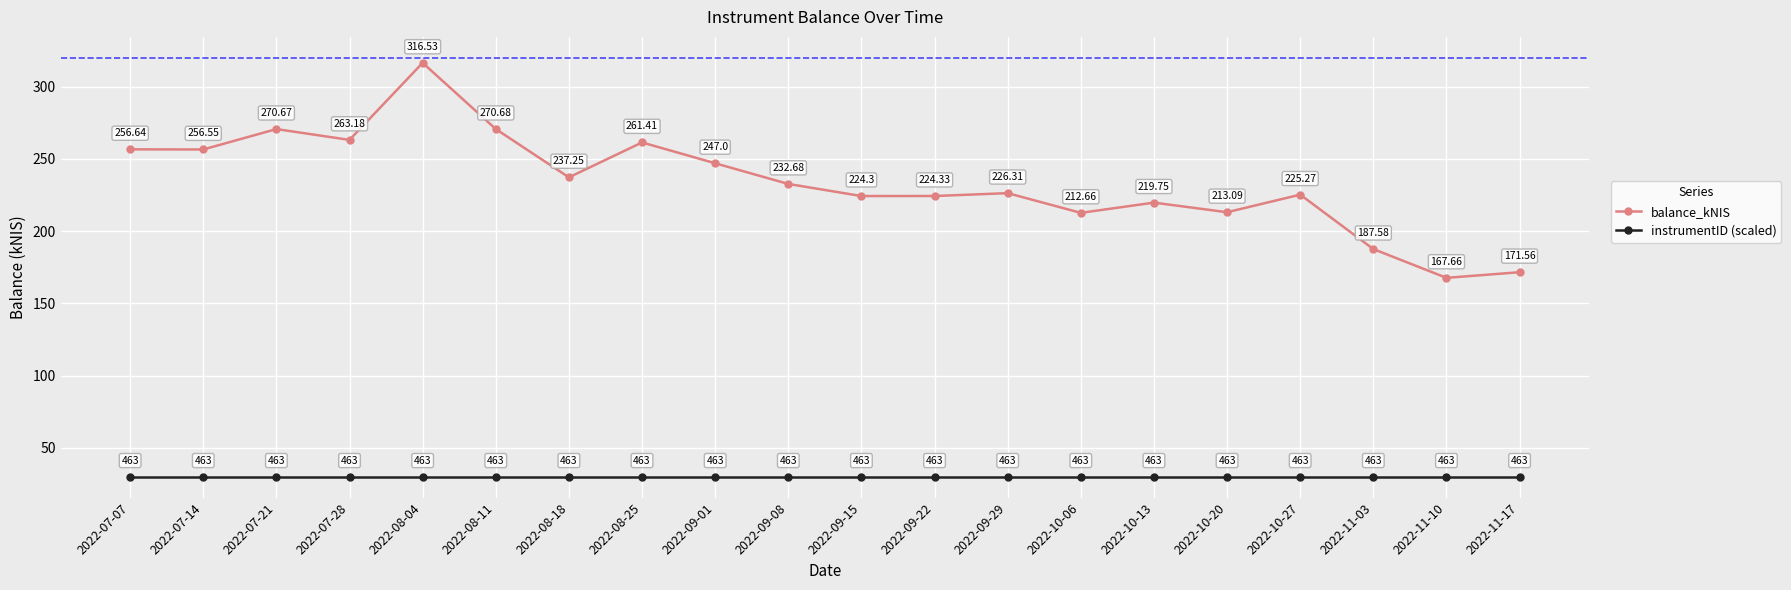

What is the maximum value for instrumentID (scaled)?

30.0